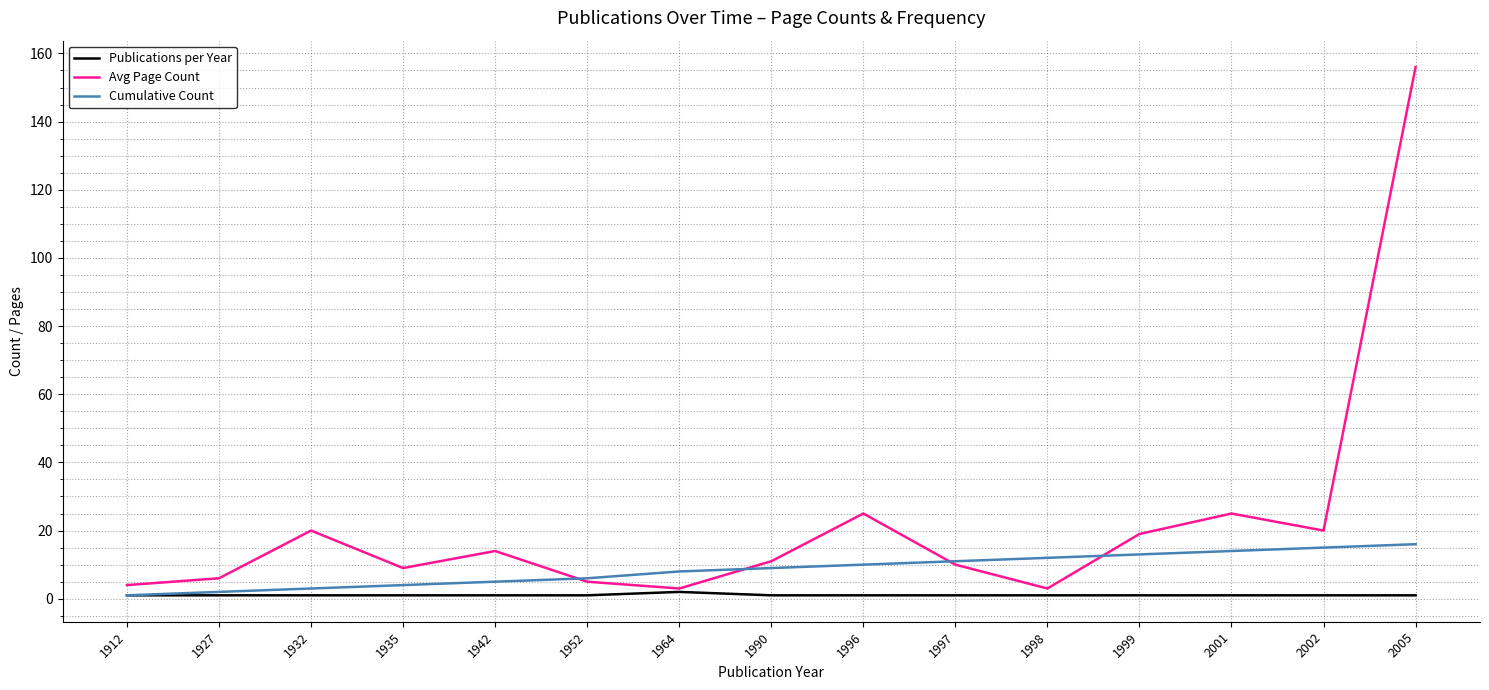

Reading right to left, list all the values displayed in this chart.

Publications per Year: 1	1	1	1	1	1	1	1	2	1	1	1	1	1	1
Avg Page Count: 156	20	25	19	3	10	25	11	3	5	14	9	20	6	4
Cumulative Count: 16	15	14	13	12	11	10	9	8	6	5	4	3	2	1